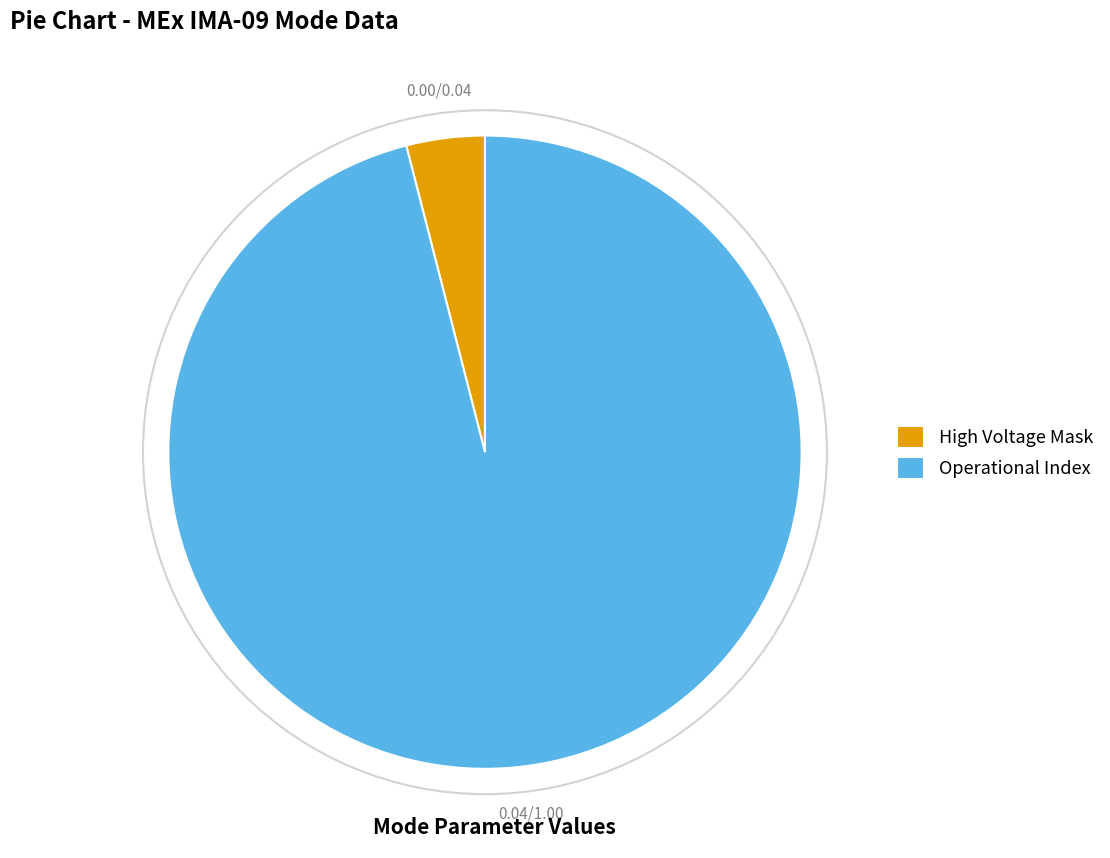

Is there any slice that represents more than half of the pie?

Yes